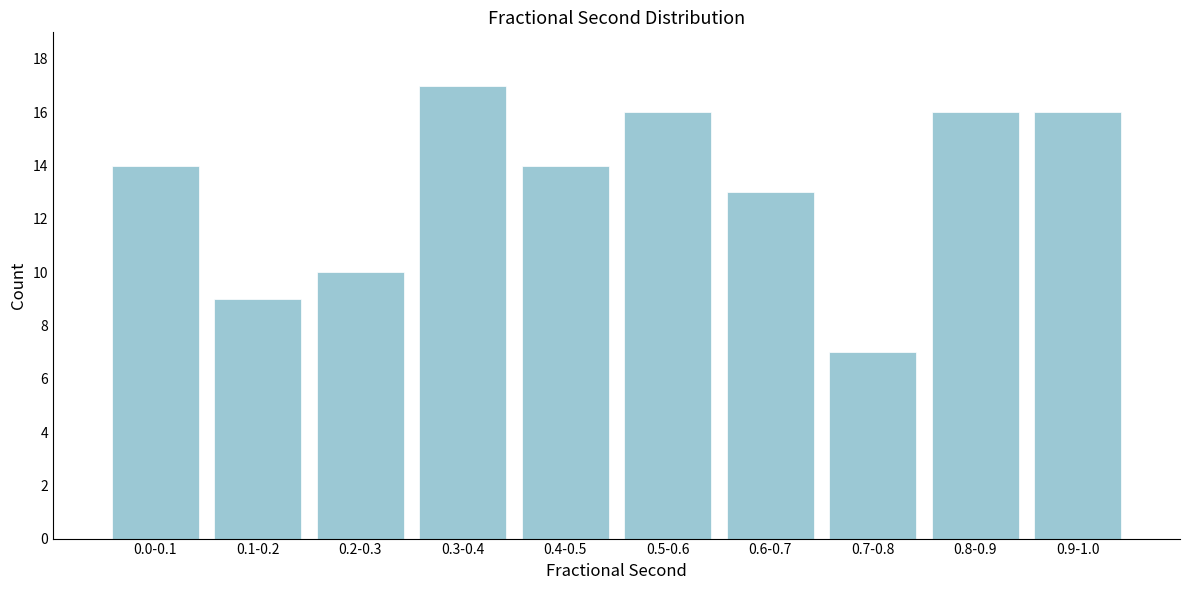

Reading left to right, what are all the values shown in this chart?

0.0-0.1=14	0.1-0.2=9	0.2-0.3=10	0.3-0.4=17	0.4-0.5=14	0.5-0.6=16	0.6-0.7=13	0.7-0.8=7	0.8-0.9=16	0.9-1.0=16